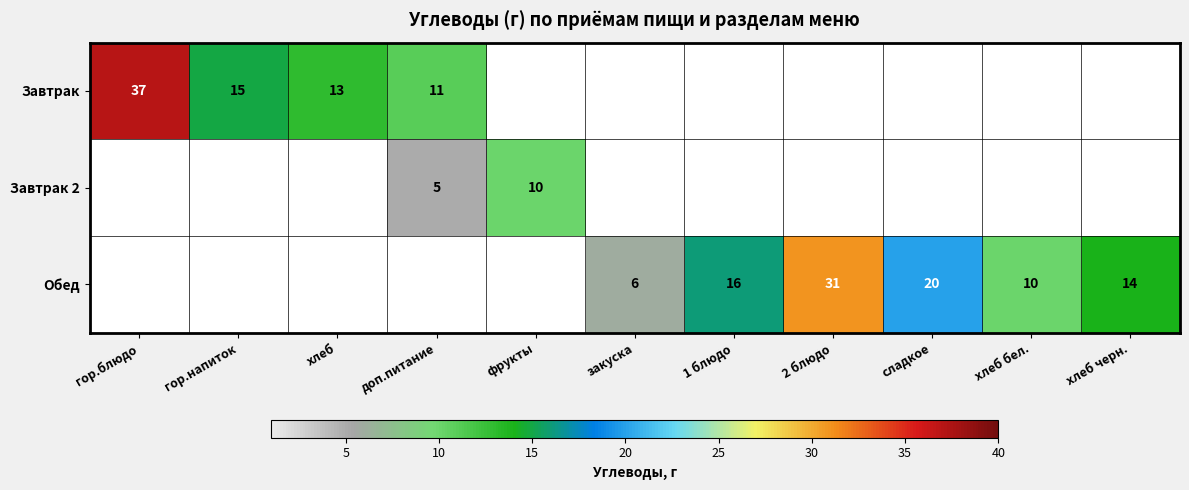

True or false: Завтрак has a value of 37 at гор.блюдо.

True